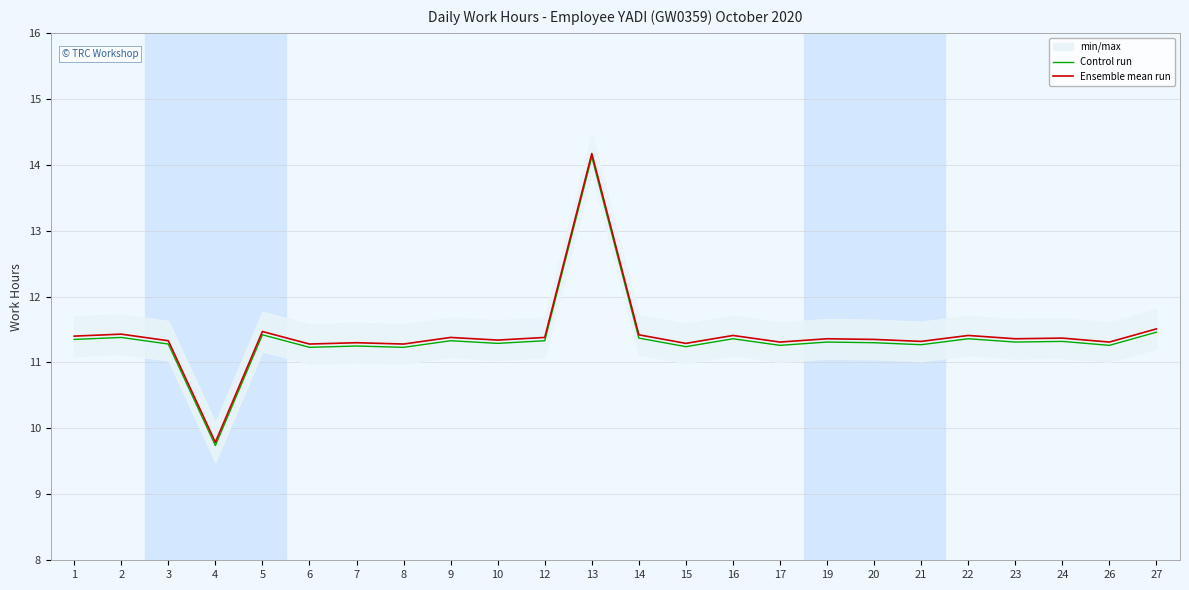

How many interior local valleys does the Ensemble mean run series have?

9